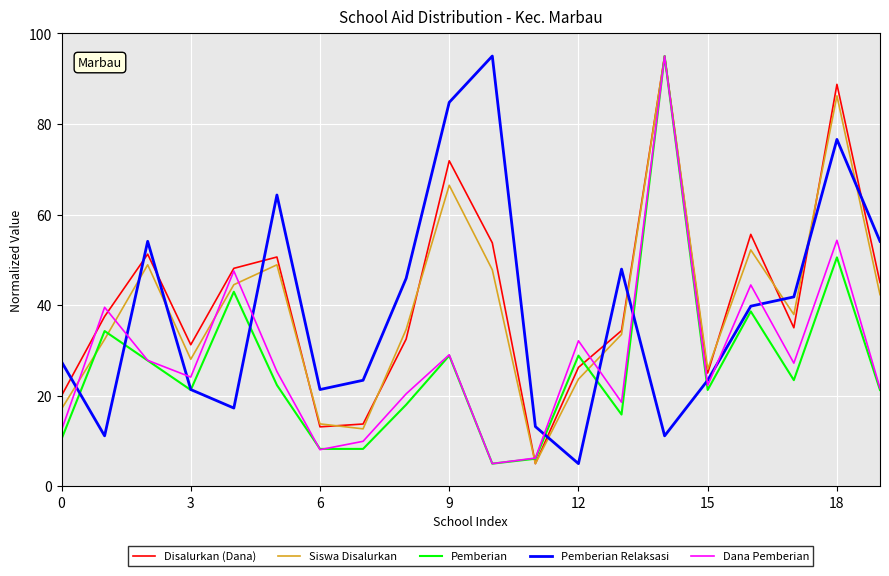

What is the highest value of the Pemberian series?

95.0